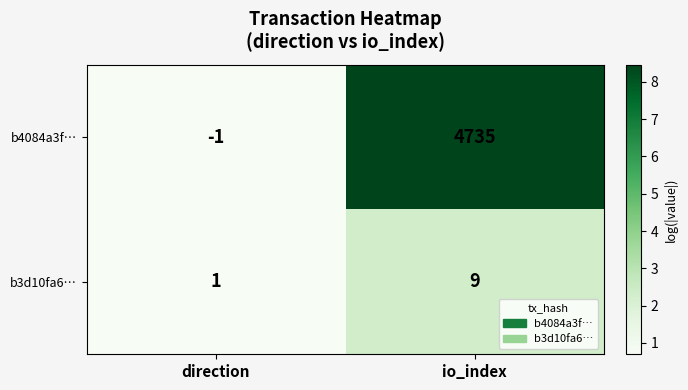

At which category is the sum across all series the highest?

io_index